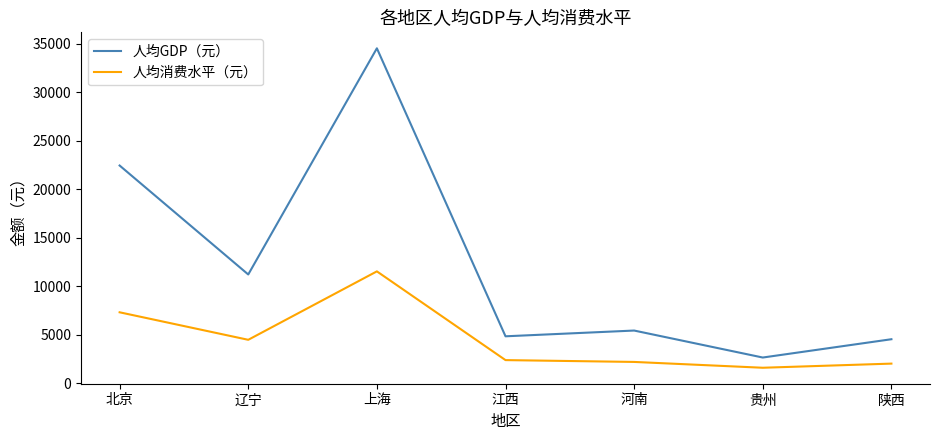

What is the maximum value shown in the chart?

34547